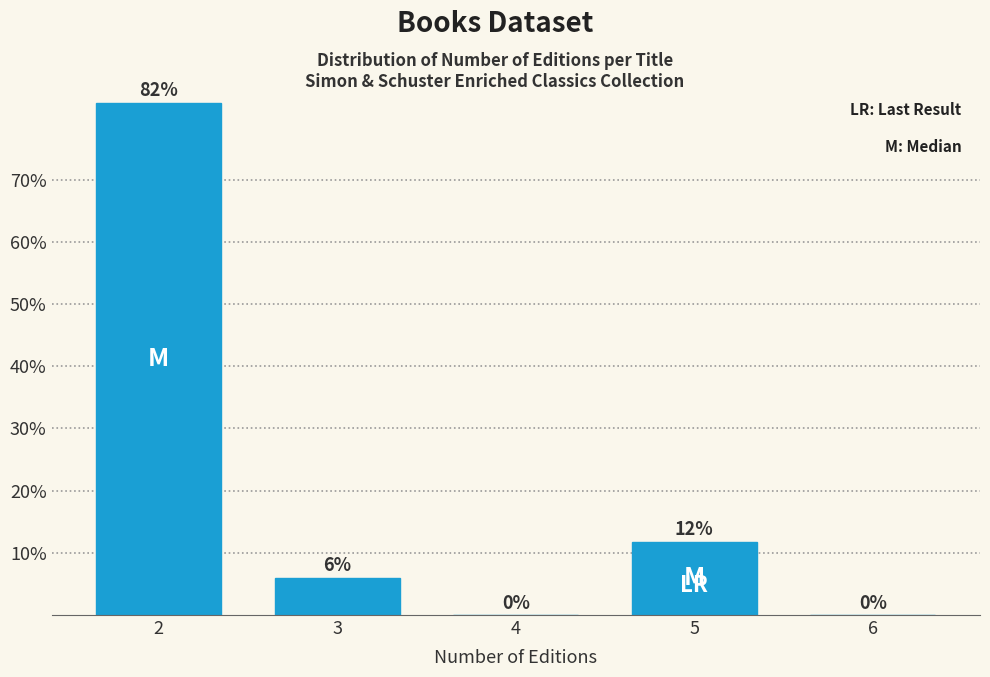

The chart shows a value of 20.8 at 5. True or false?

False